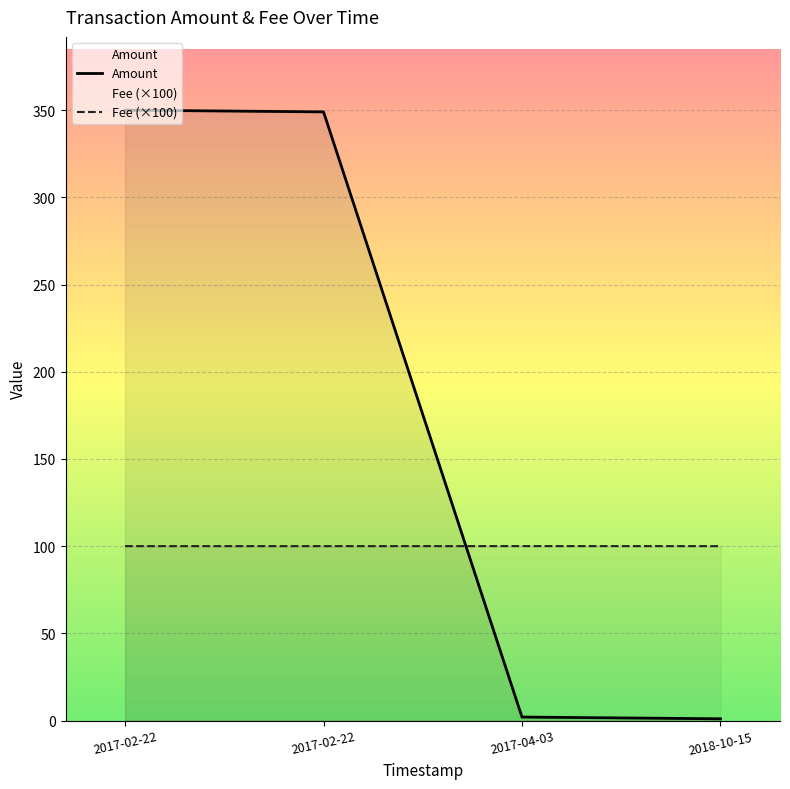

Which has a higher value, 2017-02-22 or 2018-10-15?

2017-02-22